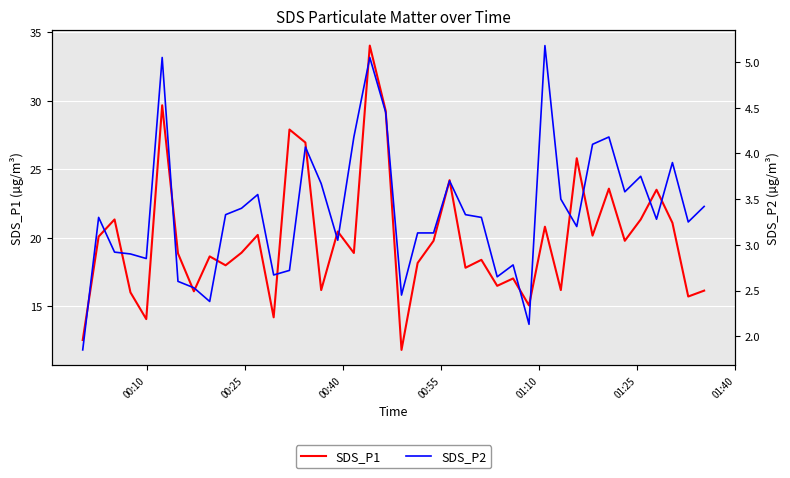

What is the highest value of the SDS_P1 series?

34.0